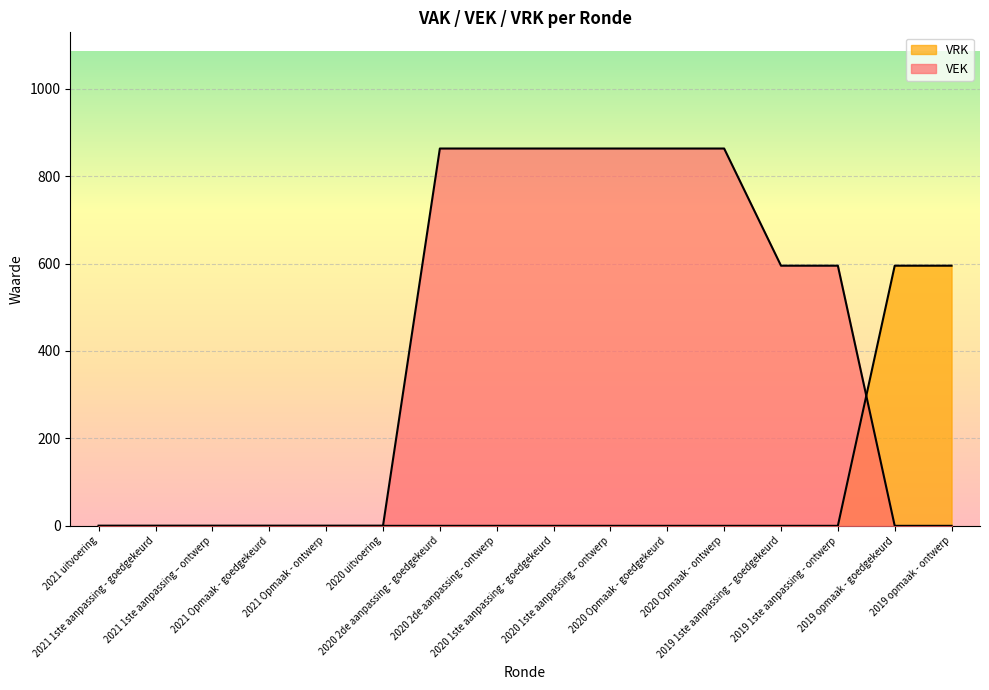

Is it true that VRK equals 366 at 2021 1ste aanpassing - goedgekeurd?

False